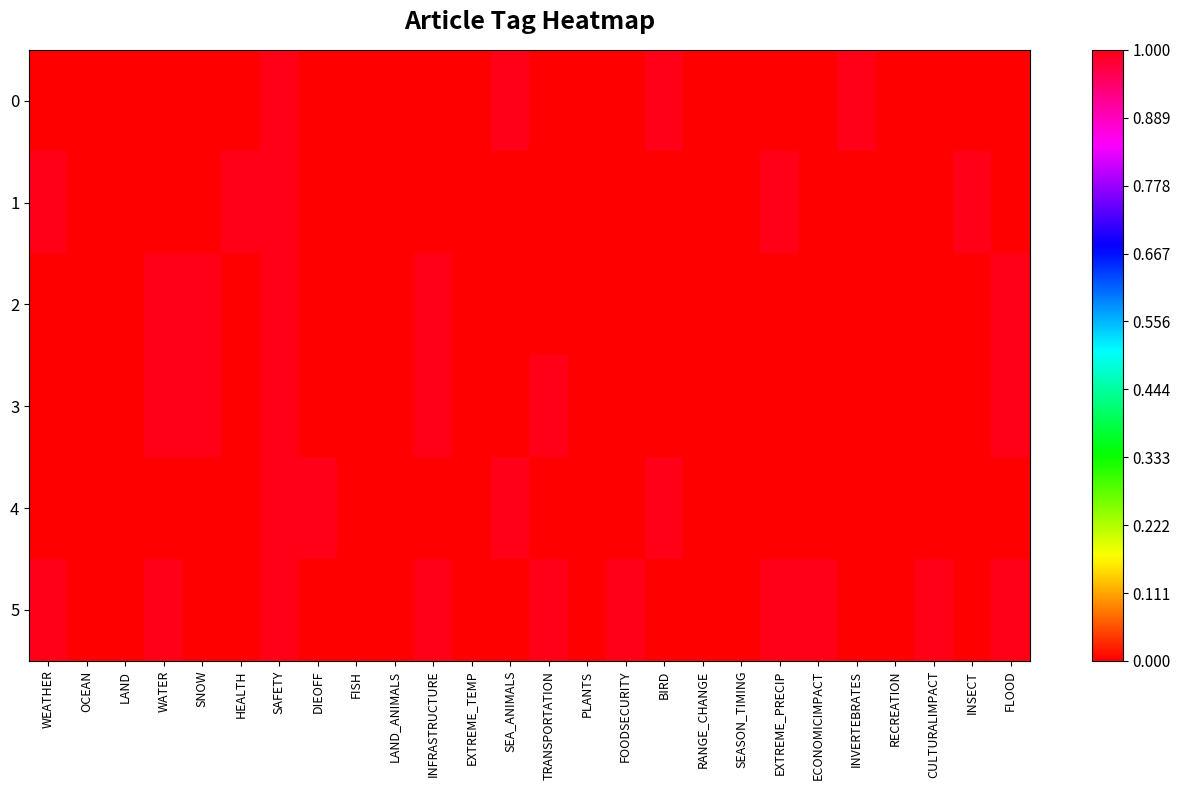

Reading left to right, list all the values displayed in this chart.

0: WEATHER=0	OCEAN=0	LAND=0	WATER=0	SNOW=0	HEALTH=0	SAFETY=1	DIEOFF=0	FISH=0	LAND_ANIMALS=0	INFRASTRUCTURE=0	EXTREME_TEMP=0	SEA_ANIMALS=1	TRANSPORTATION=0	PLANTS=0	FOODSECURITY=0	BIRD=1	RANGE_CHANGE=0	SEASON_TIMING=0	EXTREME_PRECIP=0	ECONOMICIMPACT=0	INVERTEBRATES=1	RECREATION=0	CULTURALIMPACT=0	INSECT=0	FLOOD=0
1: WEATHER=1	OCEAN=0	LAND=0	WATER=0	SNOW=0	HEALTH=1	SAFETY=1	DIEOFF=0	FISH=0	LAND_ANIMALS=0	INFRASTRUCTURE=0	EXTREME_TEMP=0	SEA_ANIMALS=0	TRANSPORTATION=0	PLANTS=0	FOODSECURITY=0	BIRD=0	RANGE_CHANGE=0	SEASON_TIMING=0	EXTREME_PRECIP=1	ECONOMICIMPACT=0	INVERTEBRATES=0	RECREATION=0	CULTURALIMPACT=0	INSECT=1	FLOOD=0
2: WEATHER=0	OCEAN=0	LAND=0	WATER=1	SNOW=1	HEALTH=0	SAFETY=1	DIEOFF=0	FISH=0	LAND_ANIMALS=0	INFRASTRUCTURE=1	EXTREME_TEMP=0	SEA_ANIMALS=0	TRANSPORTATION=0	PLANTS=0	FOODSECURITY=0	BIRD=0	RANGE_CHANGE=0	SEASON_TIMING=0	EXTREME_PRECIP=0	ECONOMICIMPACT=0	INVERTEBRATES=0	RECREATION=0	CULTURALIMPACT=0	INSECT=0	FLOOD=1
3: WEATHER=0	OCEAN=0	LAND=0	WATER=1	SNOW=1	HEALTH=0	SAFETY=1	DIEOFF=0	FISH=0	LAND_ANIMALS=0	INFRASTRUCTURE=1	EXTREME_TEMP=0	SEA_ANIMALS=0	TRANSPORTATION=1	PLANTS=0	FOODSECURITY=0	BIRD=0	RANGE_CHANGE=0	SEASON_TIMING=0	EXTREME_PRECIP=0	ECONOMICIMPACT=0	INVERTEBRATES=0	RECREATION=0	CULTURALIMPACT=0	INSECT=0	FLOOD=1
4: WEATHER=0	OCEAN=0	LAND=0	WATER=0	SNOW=0	HEALTH=0	SAFETY=1	DIEOFF=1	FISH=0	LAND_ANIMALS=0	INFRASTRUCTURE=0	EXTREME_TEMP=0	SEA_ANIMALS=1	TRANSPORTATION=0	PLANTS=0	FOODSECURITY=0	BIRD=1	RANGE_CHANGE=0	SEASON_TIMING=0	EXTREME_PRECIP=0	ECONOMICIMPACT=0	INVERTEBRATES=0	RECREATION=0	CULTURALIMPACT=0	INSECT=0	FLOOD=0
5: WEATHER=1	OCEAN=0	LAND=0	WATER=1	SNOW=0	HEALTH=0	SAFETY=1	DIEOFF=0	FISH=0	LAND_ANIMALS=0	INFRASTRUCTURE=1	EXTREME_TEMP=0	SEA_ANIMALS=0	TRANSPORTATION=1	PLANTS=0	FOODSECURITY=1	BIRD=0	RANGE_CHANGE=0	SEASON_TIMING=0	EXTREME_PRECIP=1	ECONOMICIMPACT=1	INVERTEBRATES=0	RECREATION=0	CULTURALIMPACT=1	INSECT=0	FLOOD=1